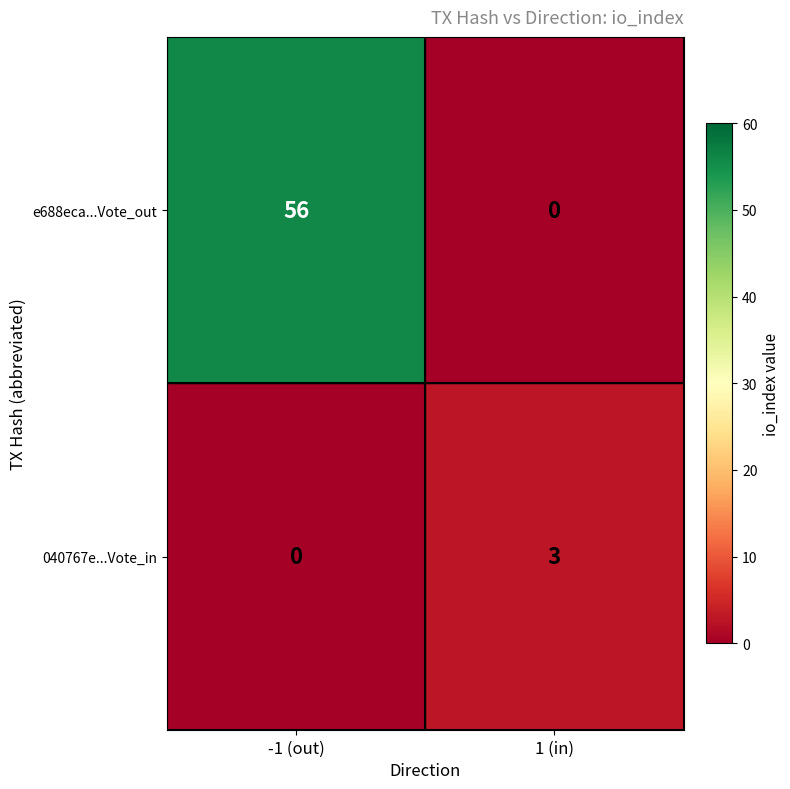

What is the difference between the maximum and minimum values in the e688eca...Vote_out series?

56